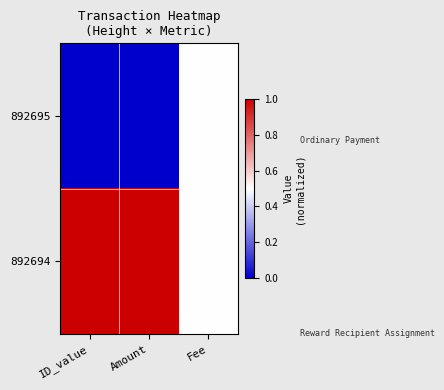

Between Fee and Amount, which is larger?

Fee